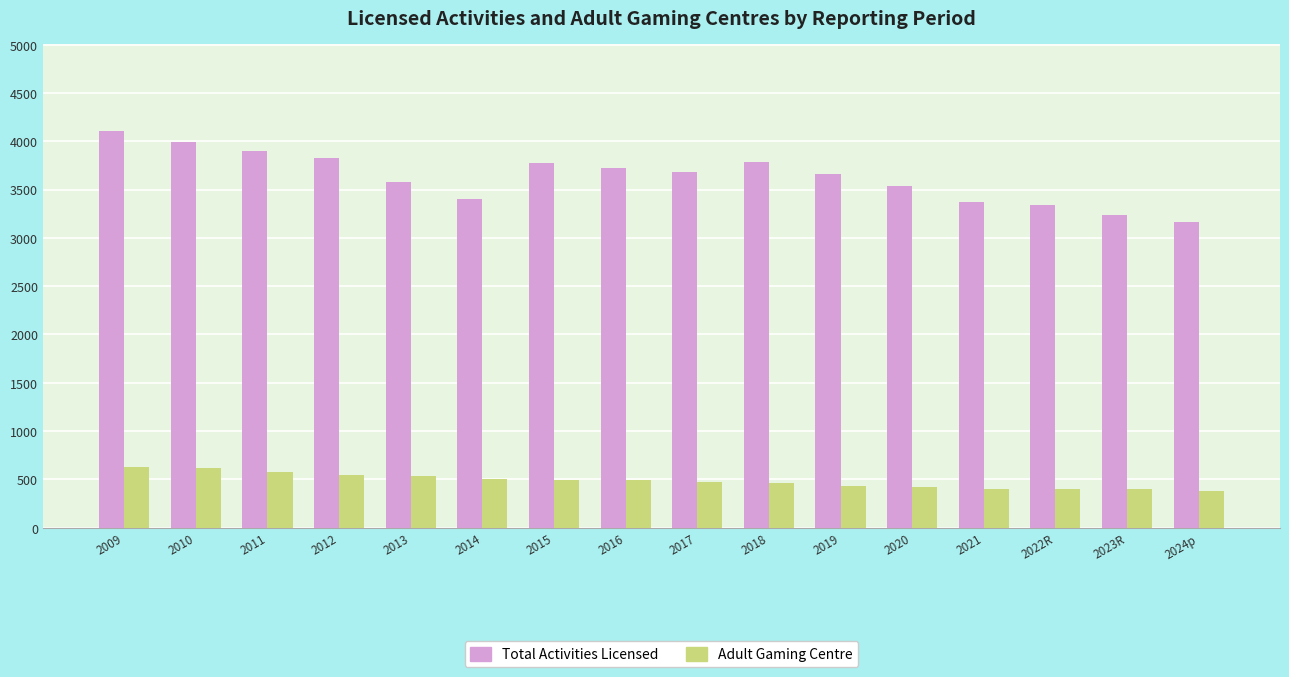

Are the bars grouped side by side (vs. stacked)?

Yes